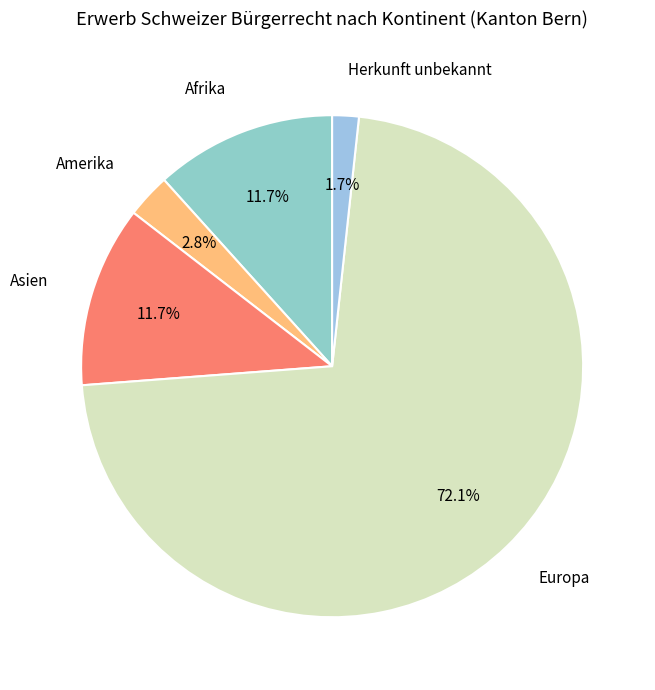

Which category accounts for the majority?

Europa